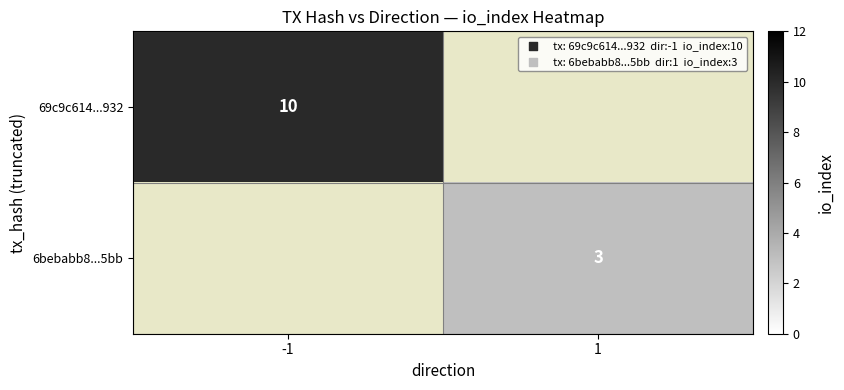

The value of 69c9c614...932 at -1 is 3. True or false?

False